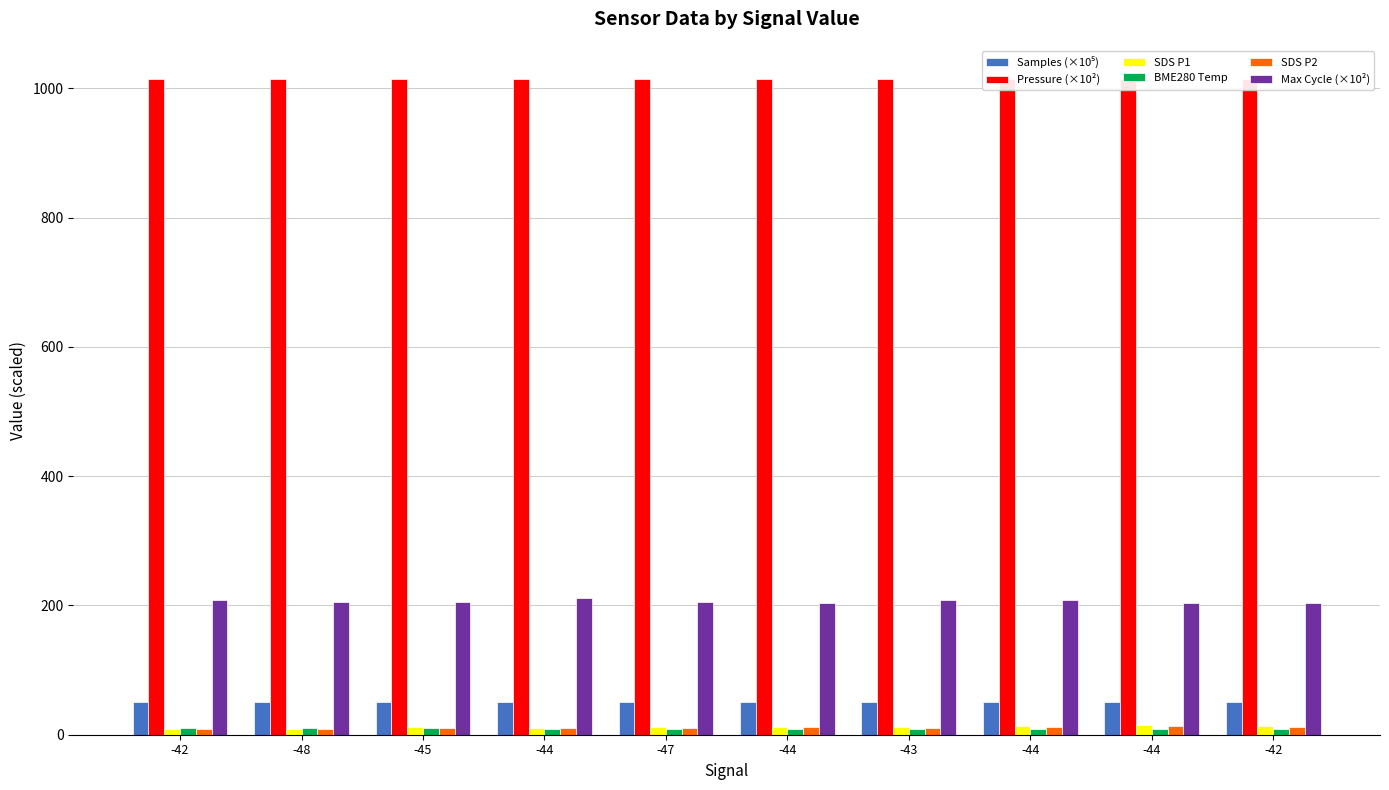

What is the spread (max minus min) of values at -47?

1005.6